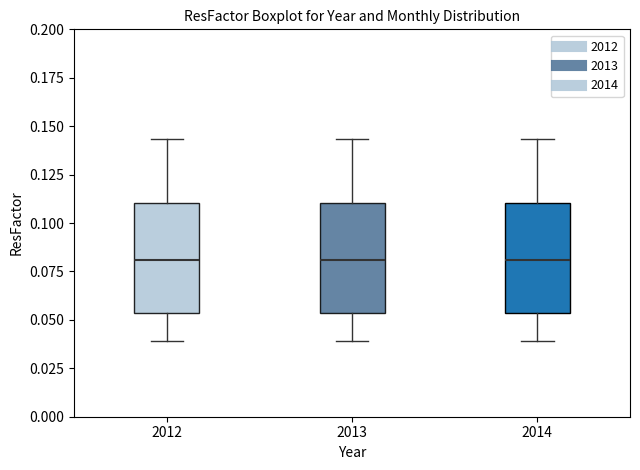

Reading left to right, transcribe this box plot: for each box, give where its median line is, the range the box spans, and where its two whiskers end, as read against the y-axis. The values are not printed on the chart, so give them approximately, as read against the axis.

2012: median 0.080, box 0.055 to 0.110, whiskers 0.040 to 0.145
2013: median 0.080, box 0.055 to 0.110, whiskers 0.040 to 0.145
2014: median 0.080, box 0.055 to 0.110, whiskers 0.040 to 0.145